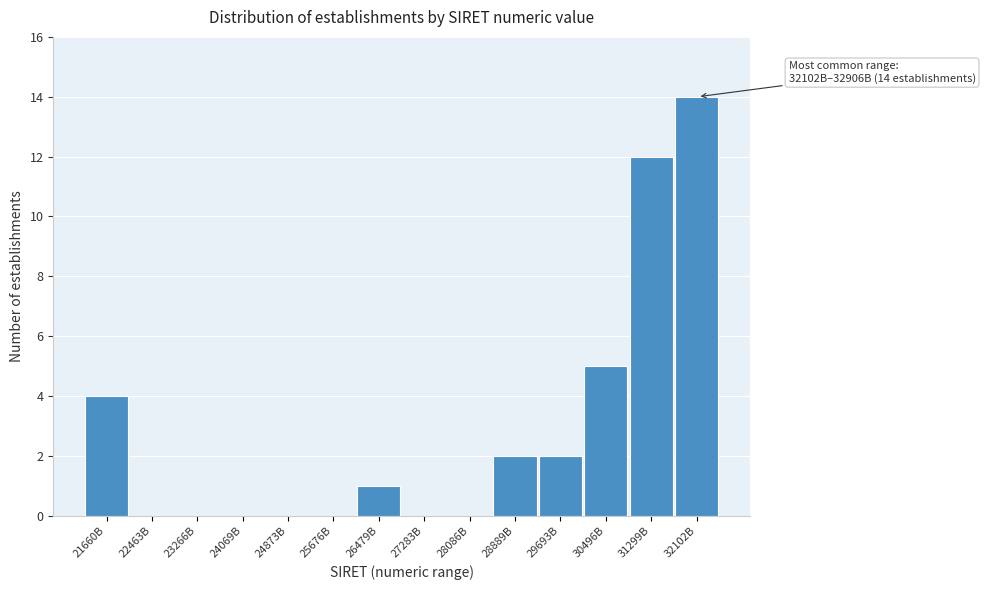

Reading right to left, what are all the values shown in this chart?

32102B=14	31299B=12	30496B=5	29693B=2	28889B=2	28086B=0	27283B=0	26479B=1	25676B=0	24873B=0	24069B=0	23266B=0	22463B=0	21660B=4